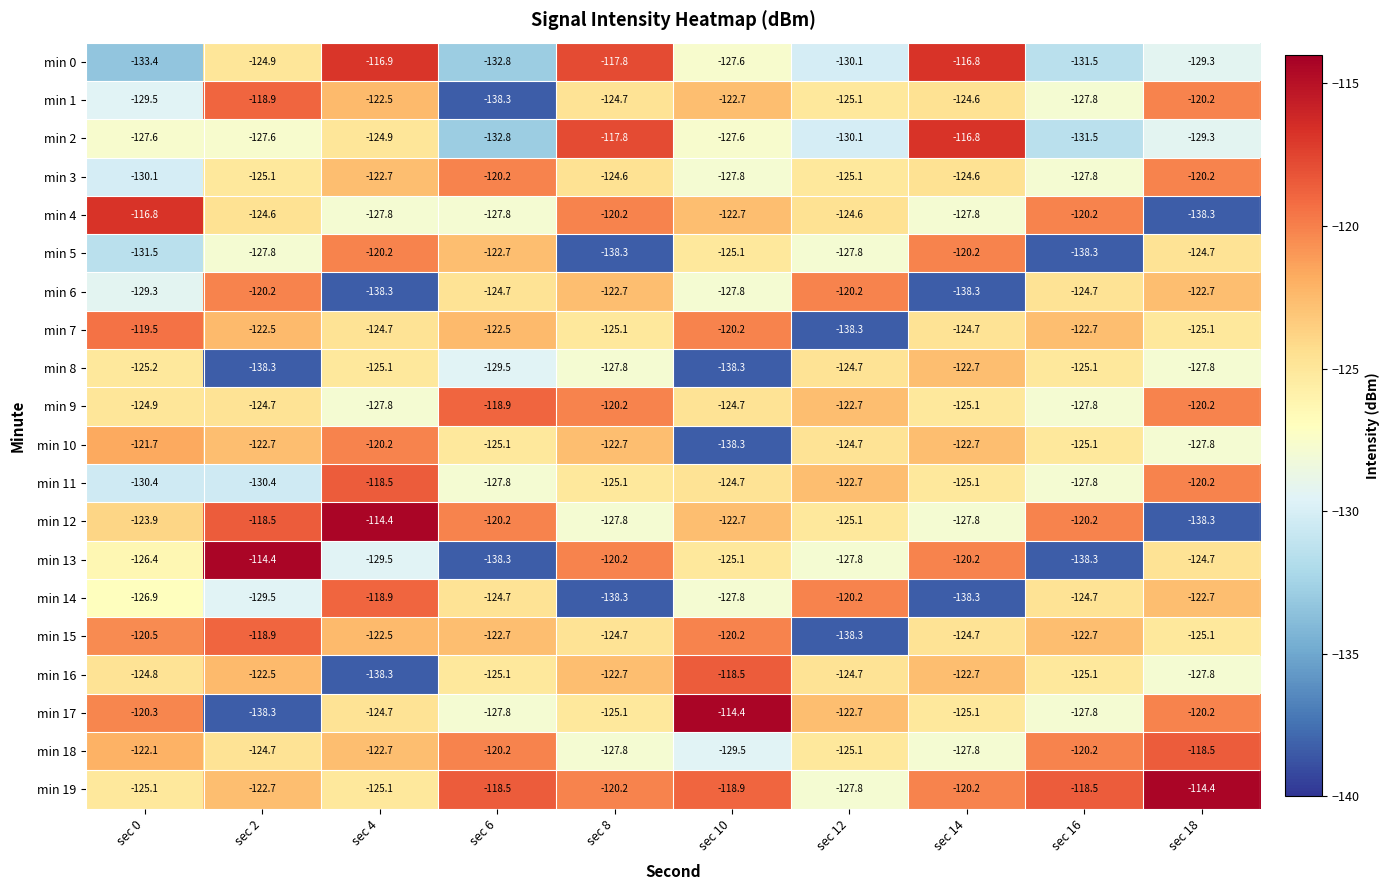

Which series changed the most between sec 4 and sec 16?

min 5